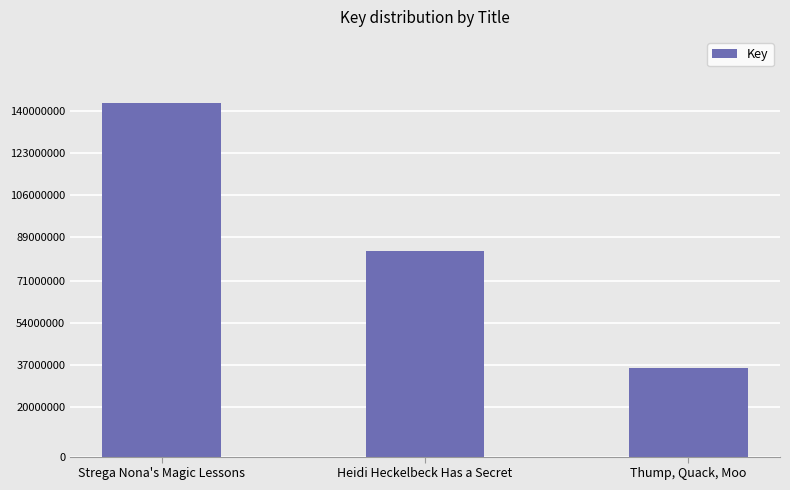

What value does the data have at Heidi Heckelbeck Has a Secret, to the nearest 10?

83396570